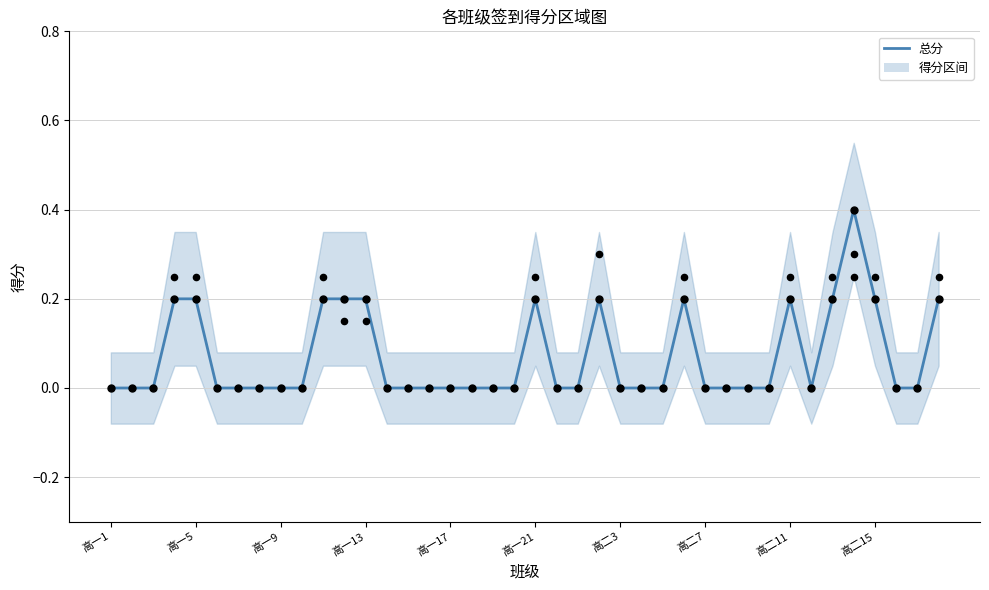

Which has a higher value, 高二3 or 高一13?

高一13